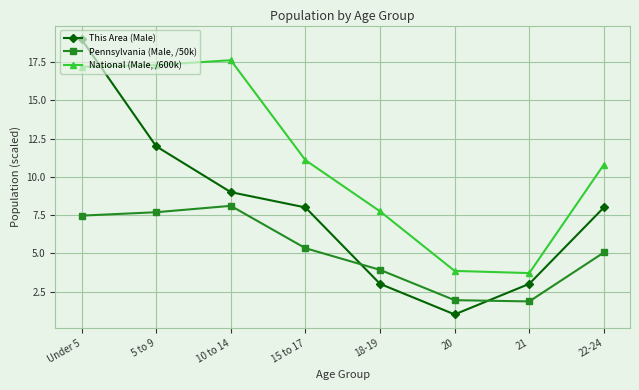

Which series has the largest range (max minus min)?

This Area (Male)